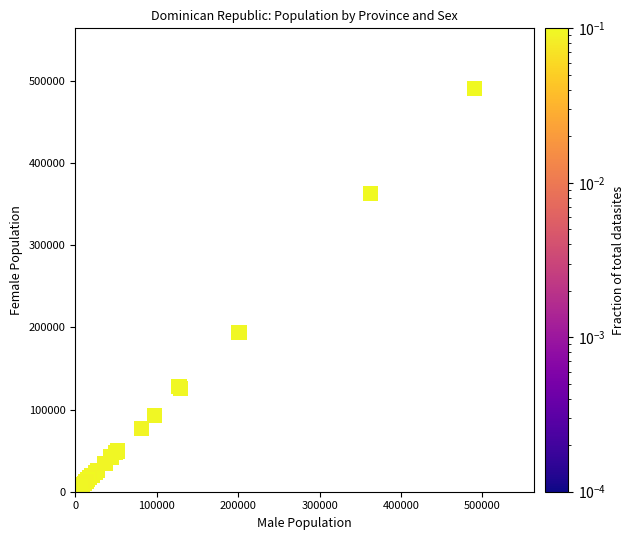

What Y value in the scatter plot is closest to 248409?

193701